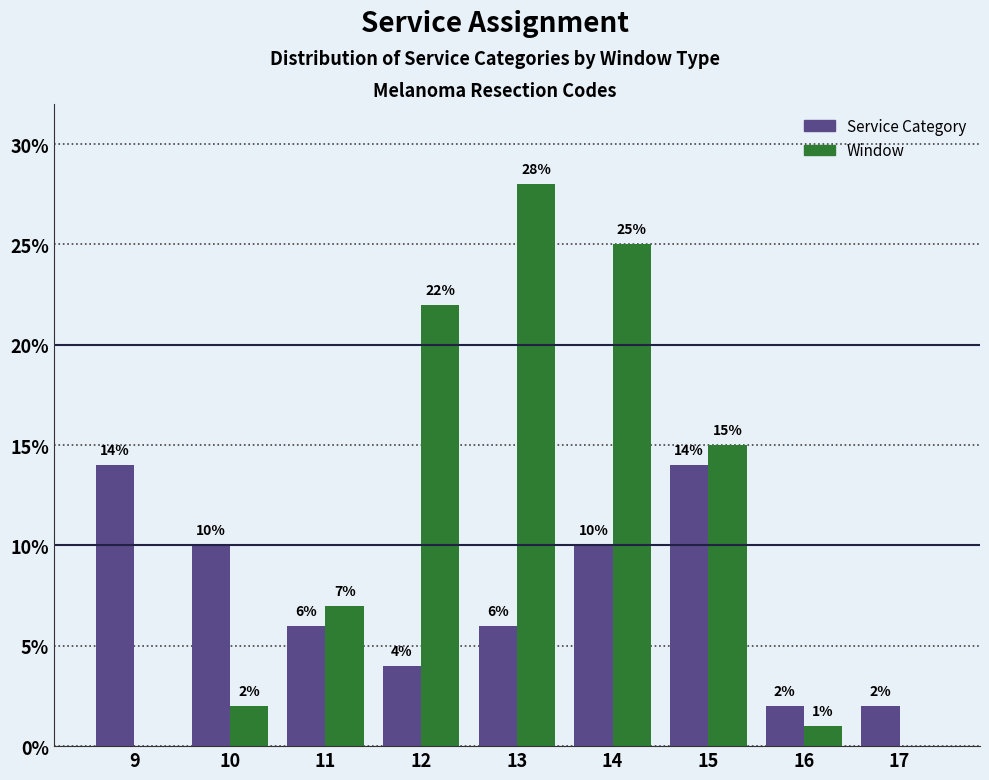

How many values in Window are above zero?

7